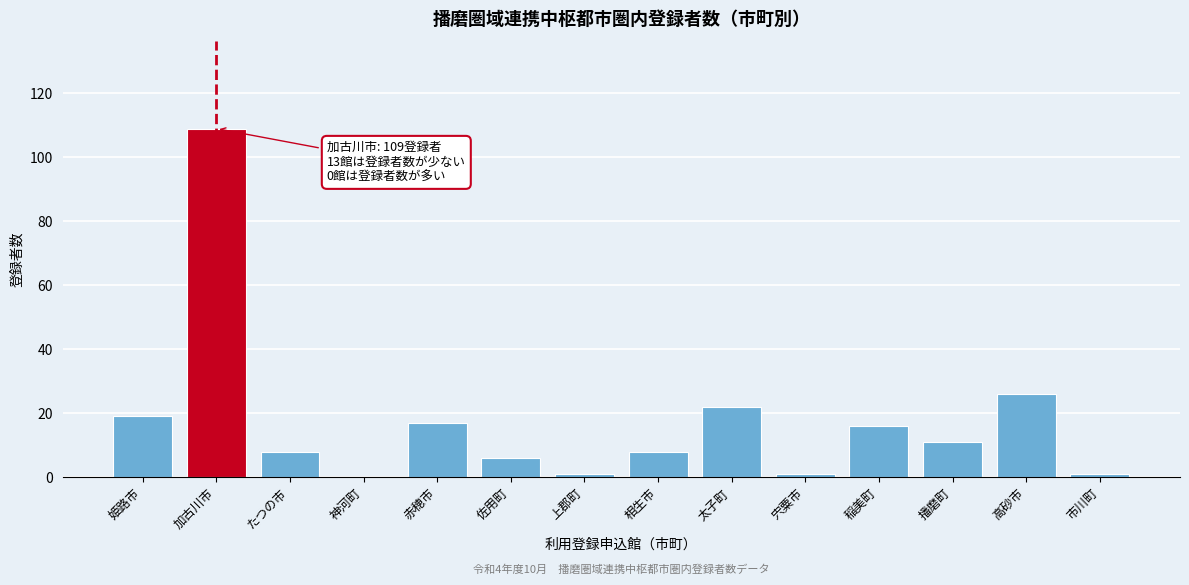

Reading right to left, transcribe all the data shown in this chart.

市川町=1	高砂市=26	播磨町=11	稲美町=16	宍粟市=1	太子町=22	相生市=8	上郡町=1	佐用町=6	赤穂市=17	神河町=0	たつの市=8	加古川市=109	姫路市=19